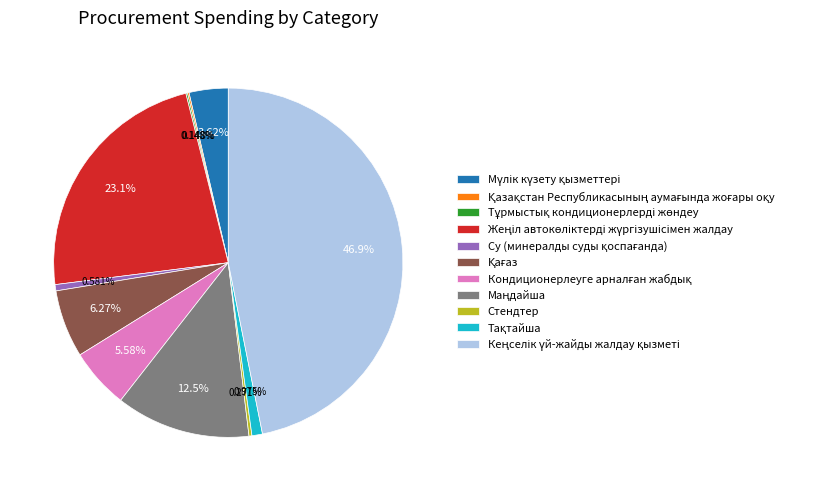

Is there any slice that represents more than half of the pie?

No